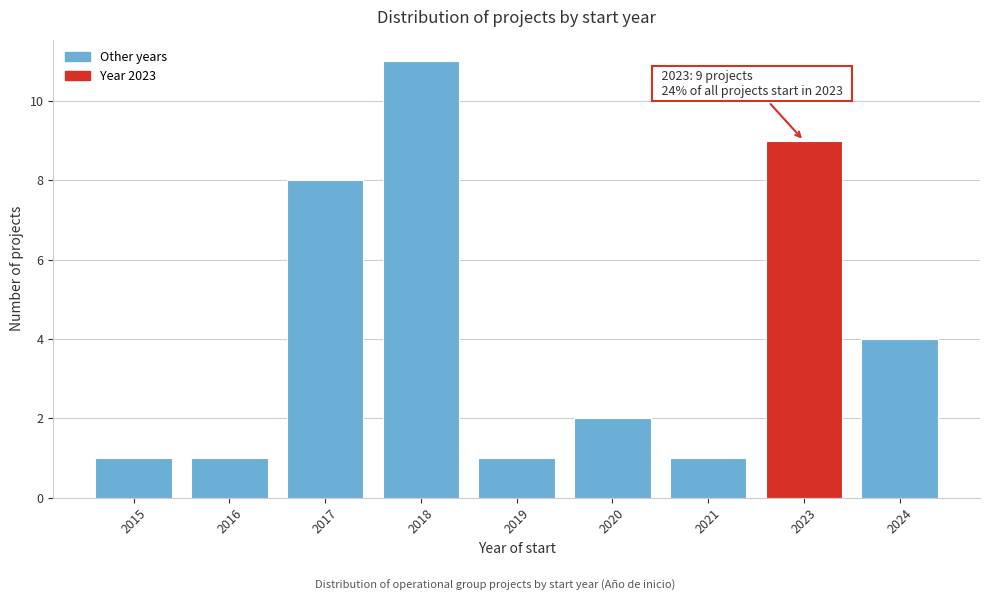

Reading left to right, list all the values displayed in this chart.

2015=1	2016=1	2017=8	2018=11	2019=1	2020=2	2021=1	2023=9	2024=4